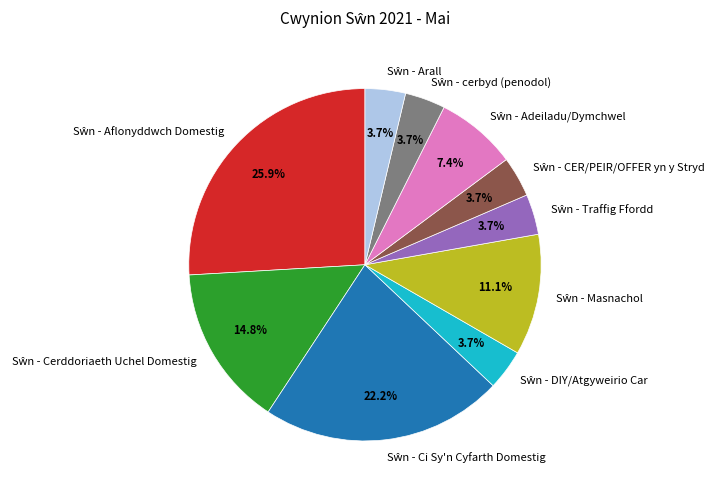

How many slices are in this pie chart?

10